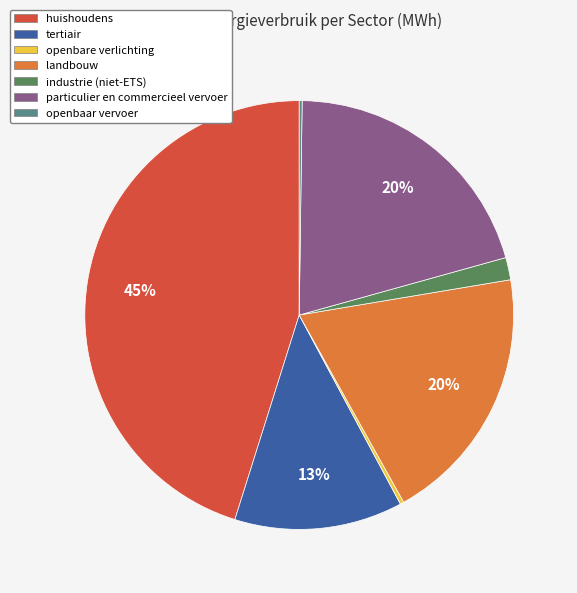

What is the largest slice in the pie chart?

huishoudens